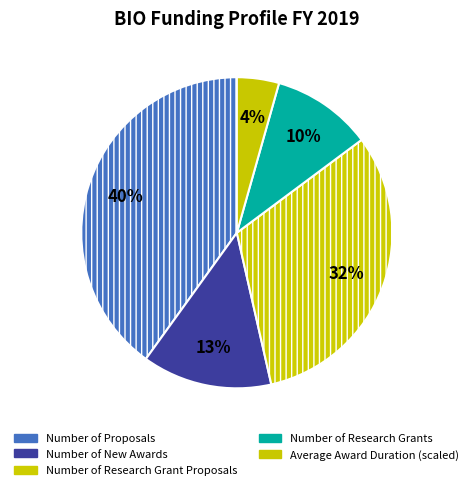

How many slices are in this pie chart?

5